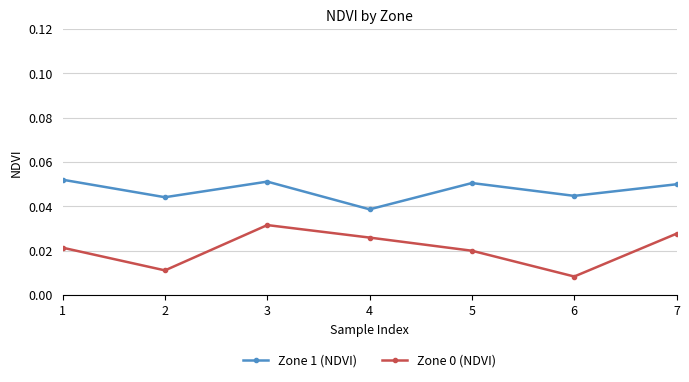

True or false: Zone 1 (NDVI) and Zone 0 (NDVI) cross at least once.

False